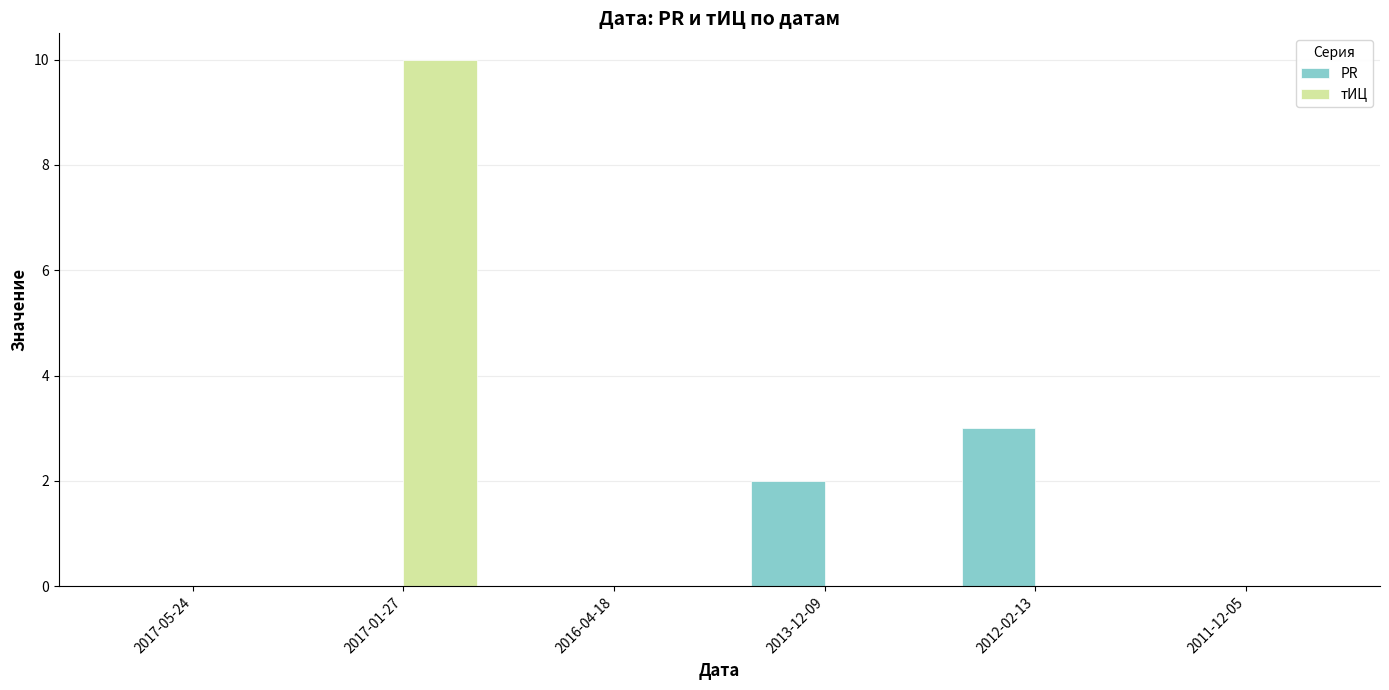

What is the total value across all series at 2013-12-09?

2